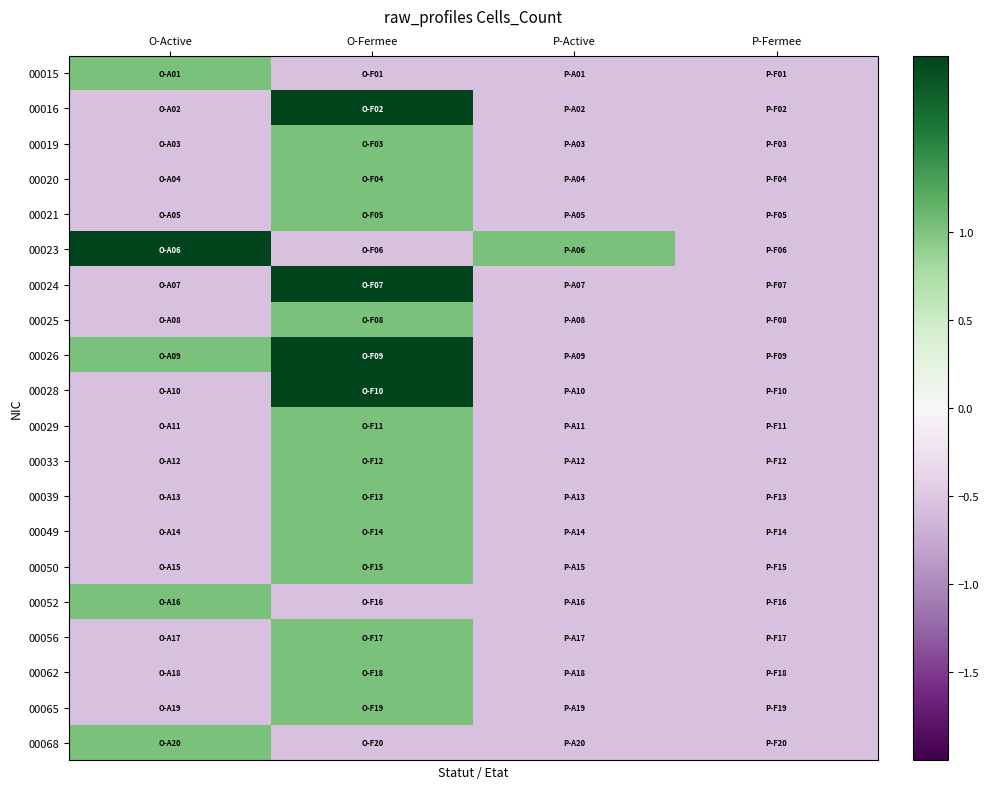

What is the spread (max minus min) of values at O-Fermee?

4.7